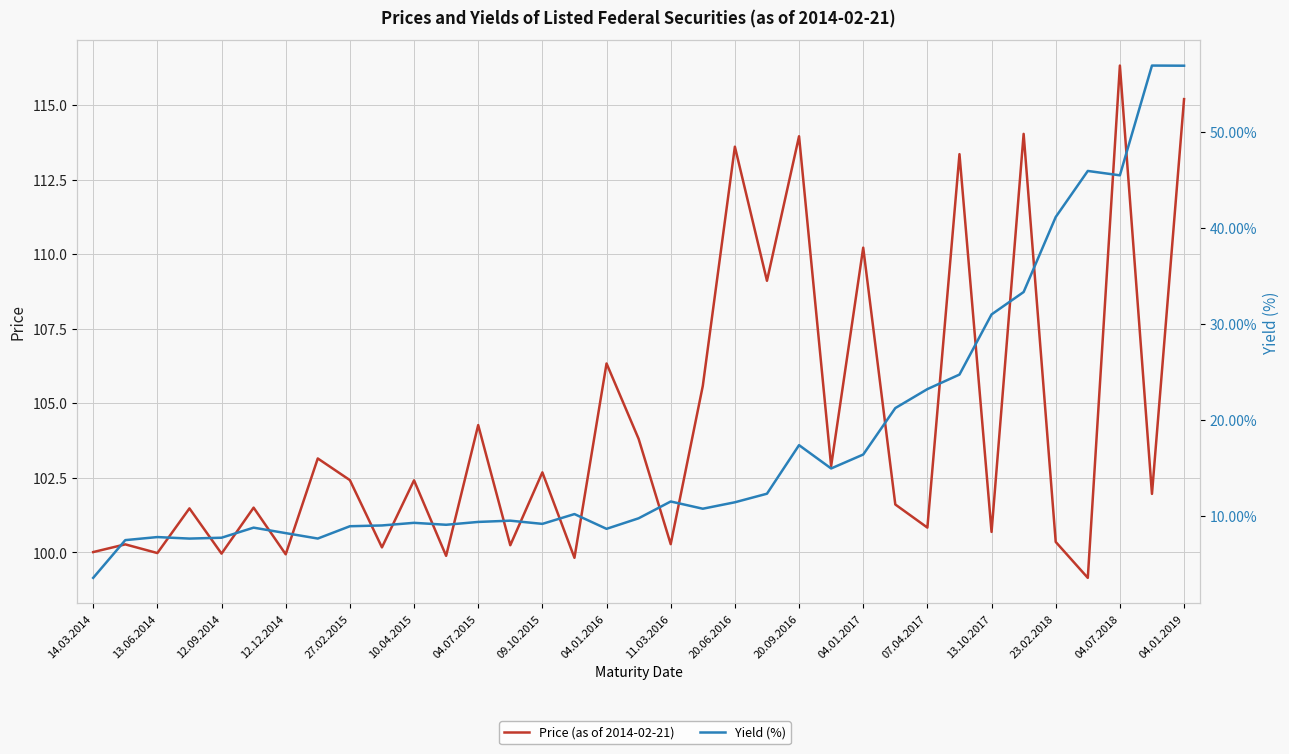

What position from the left is 13.10.2017?

29